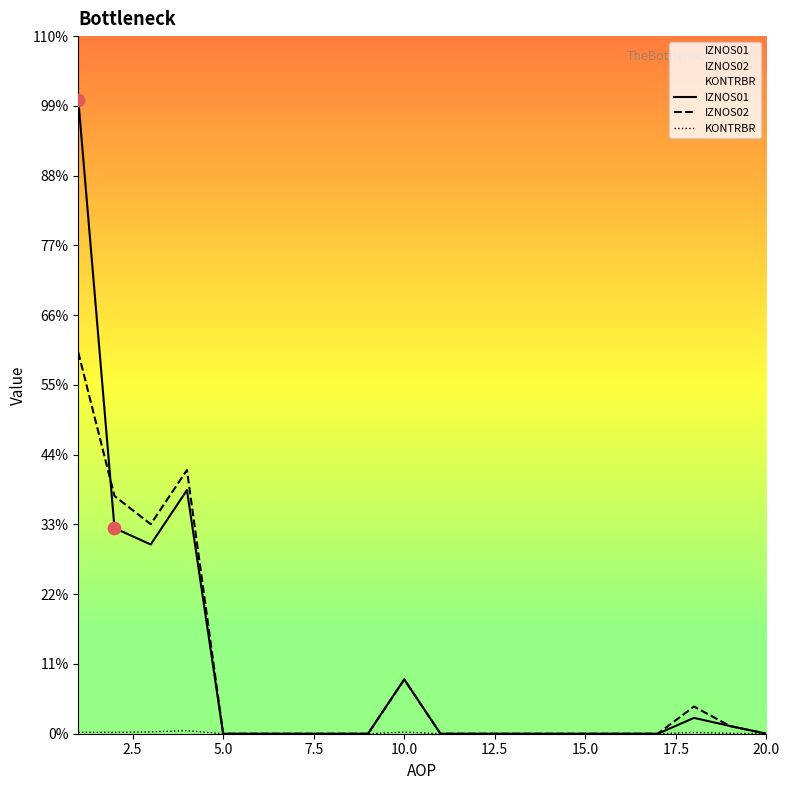

Which series contains the highest Y value?

IZNOS01